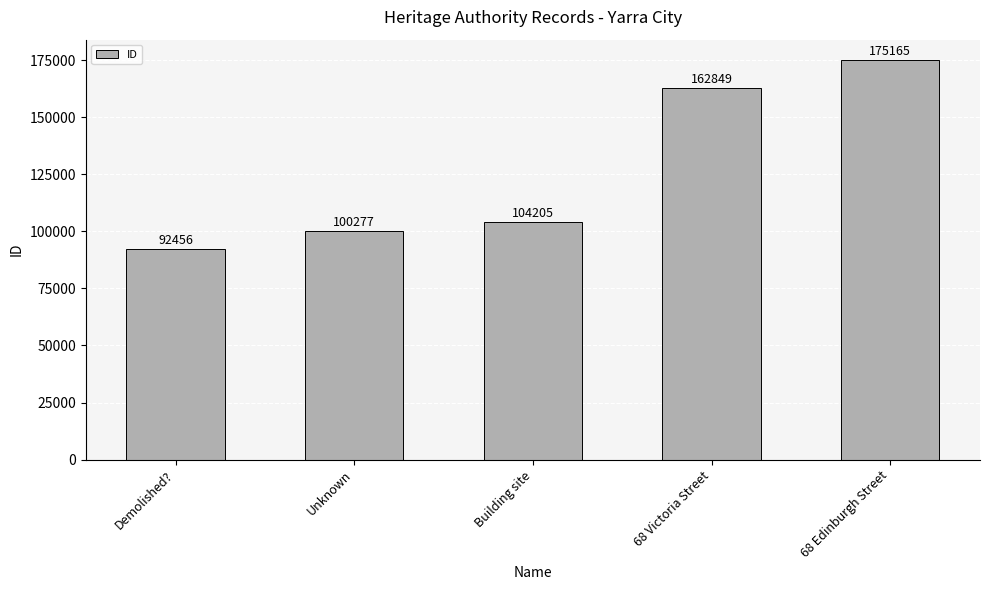

The value at Unknown is 100277. True or false?

True